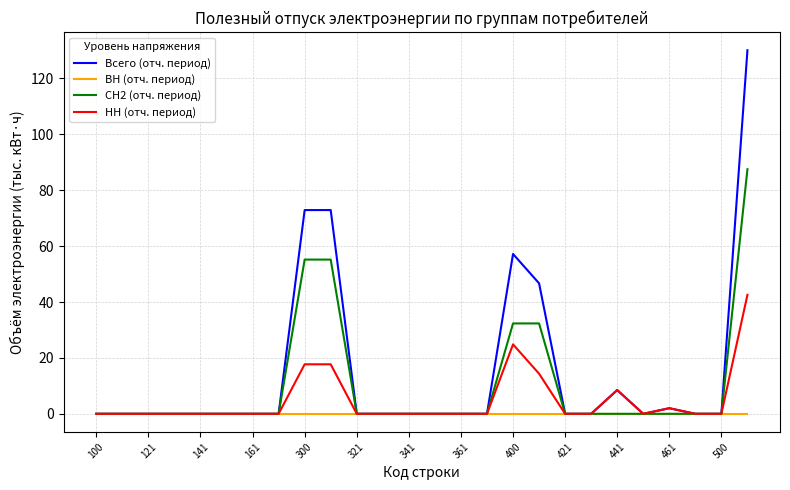

What is the highest value of the НН (отч. период) series?

42.6